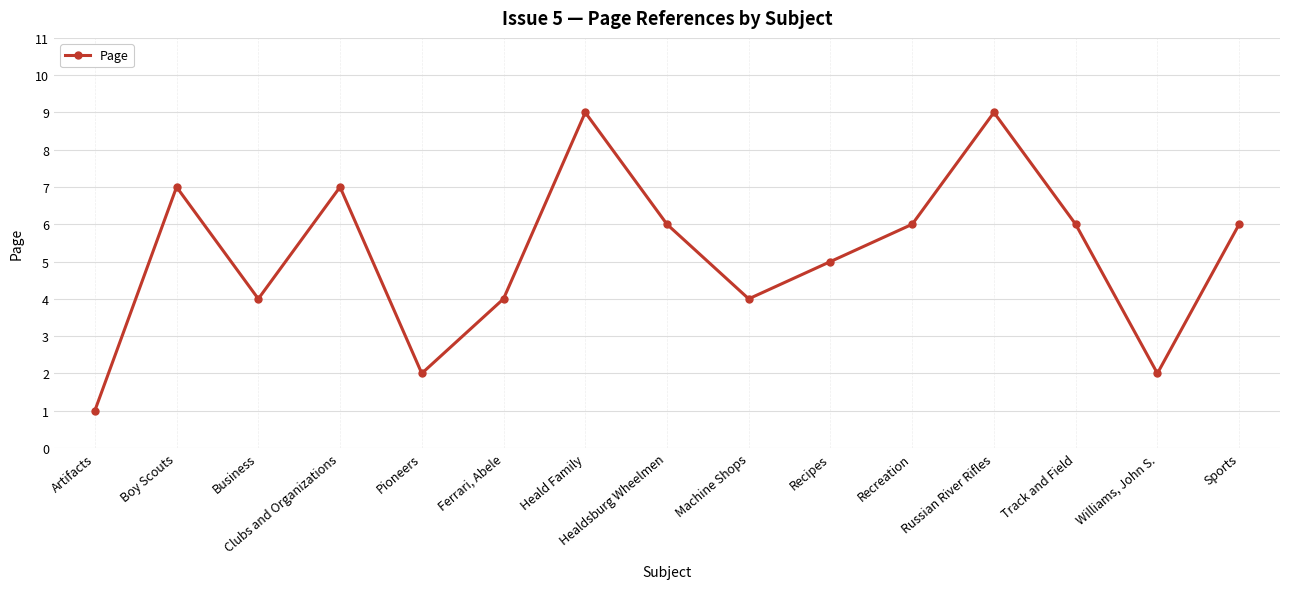

How many interior local valleys (lower than both neighbors) does the data have?

4